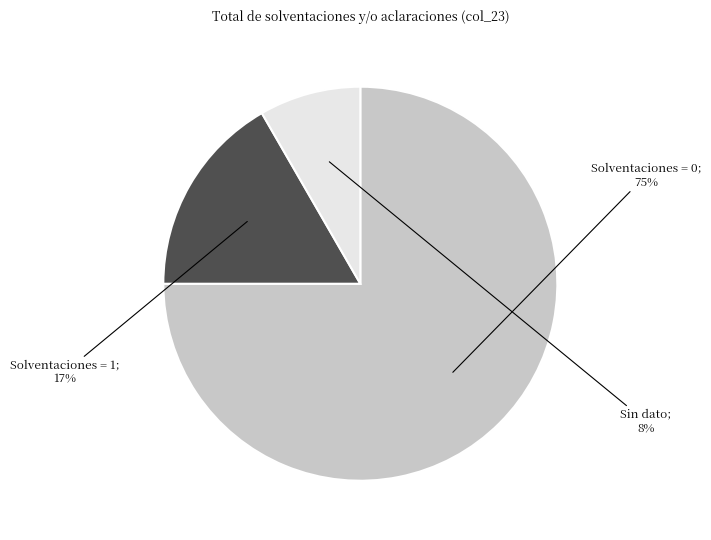

To the nearest percent, what is the average slice percentage?

33%